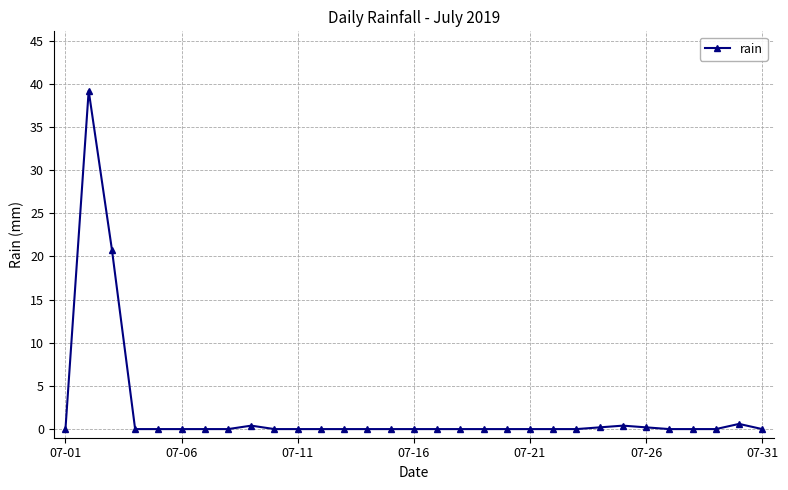

What is the greatest value displayed?

39.2